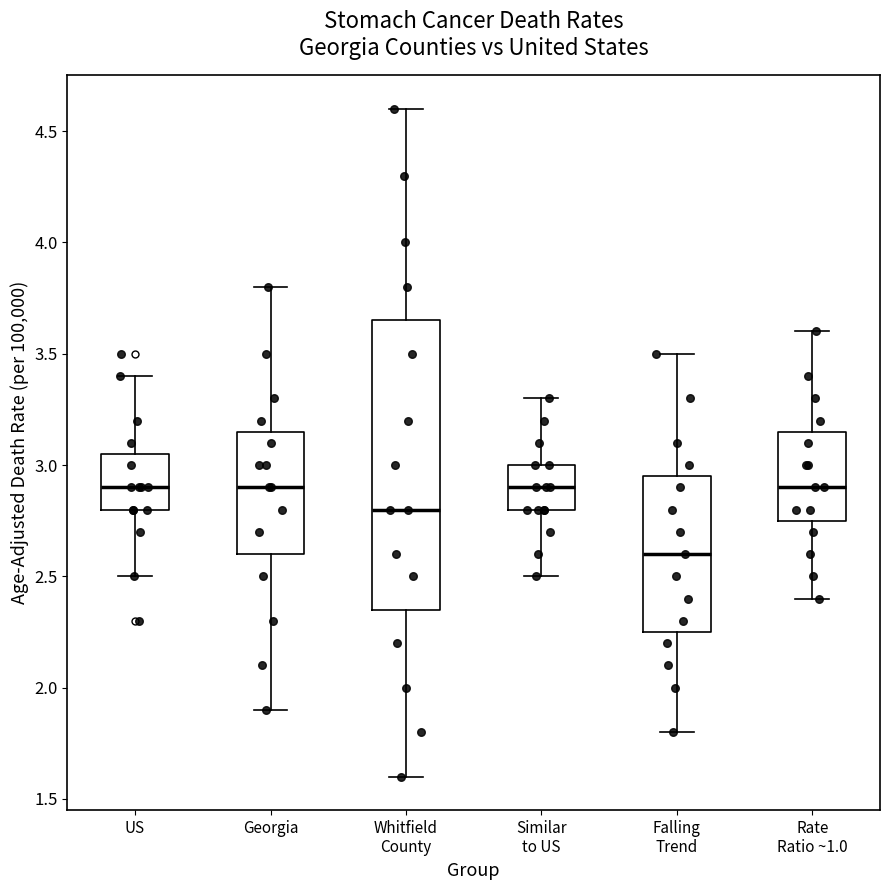

Which box is the tallest, from its lower edge to its upper edge?

Whitfield County